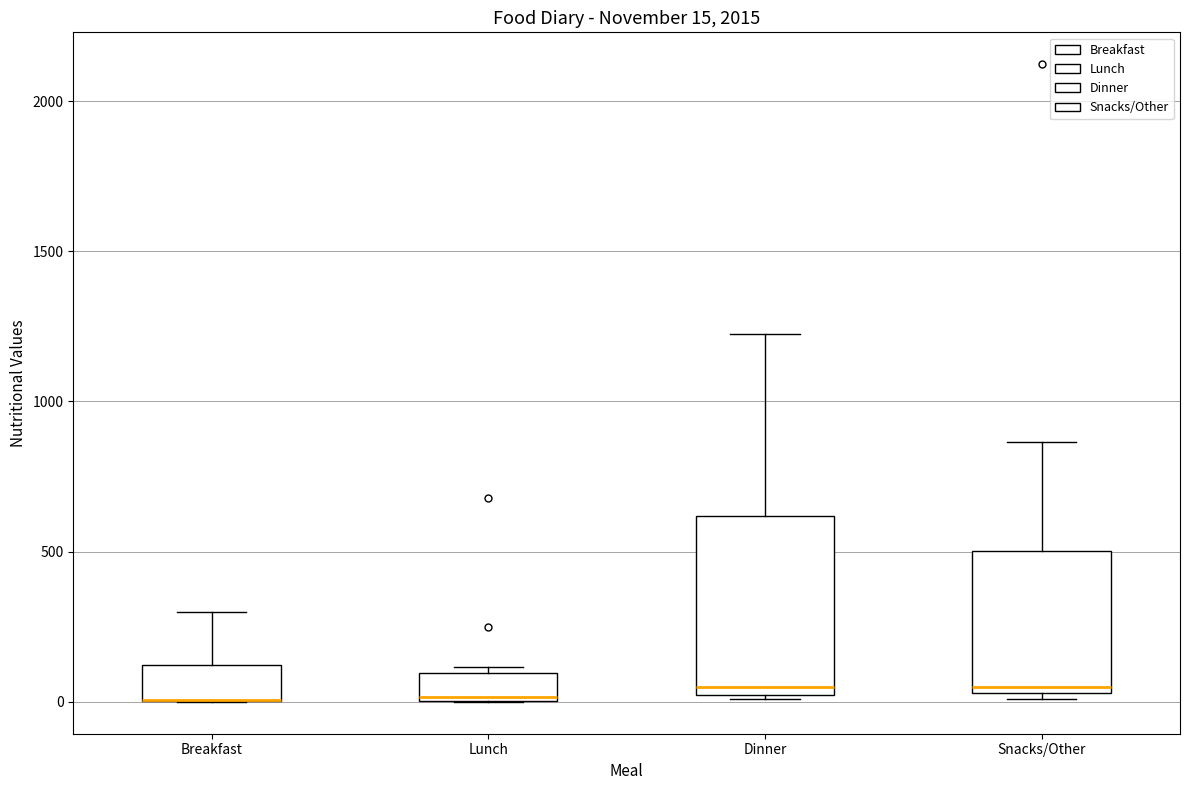

Comparing the boxes themselves (not the whiskers), which one is the tallest?

Dinner